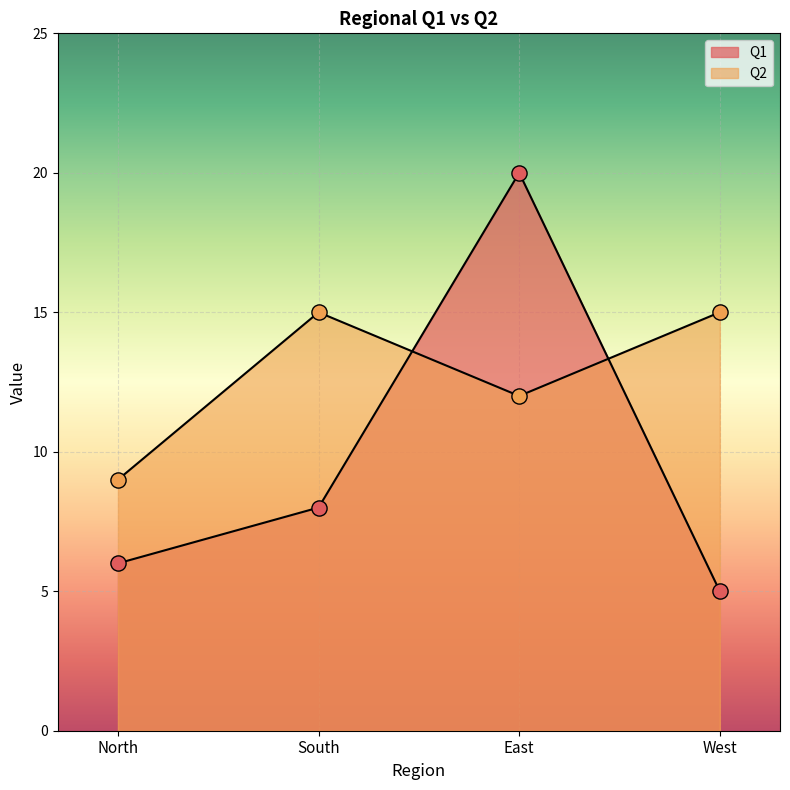

Which series has the largest total across all categories?

Q2